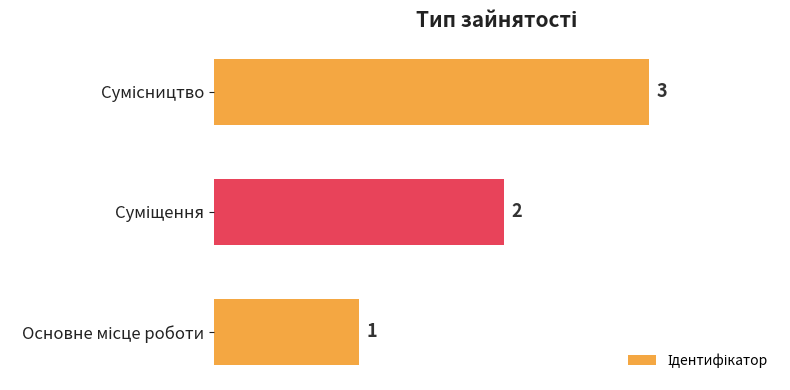

How many values are below 2?

1